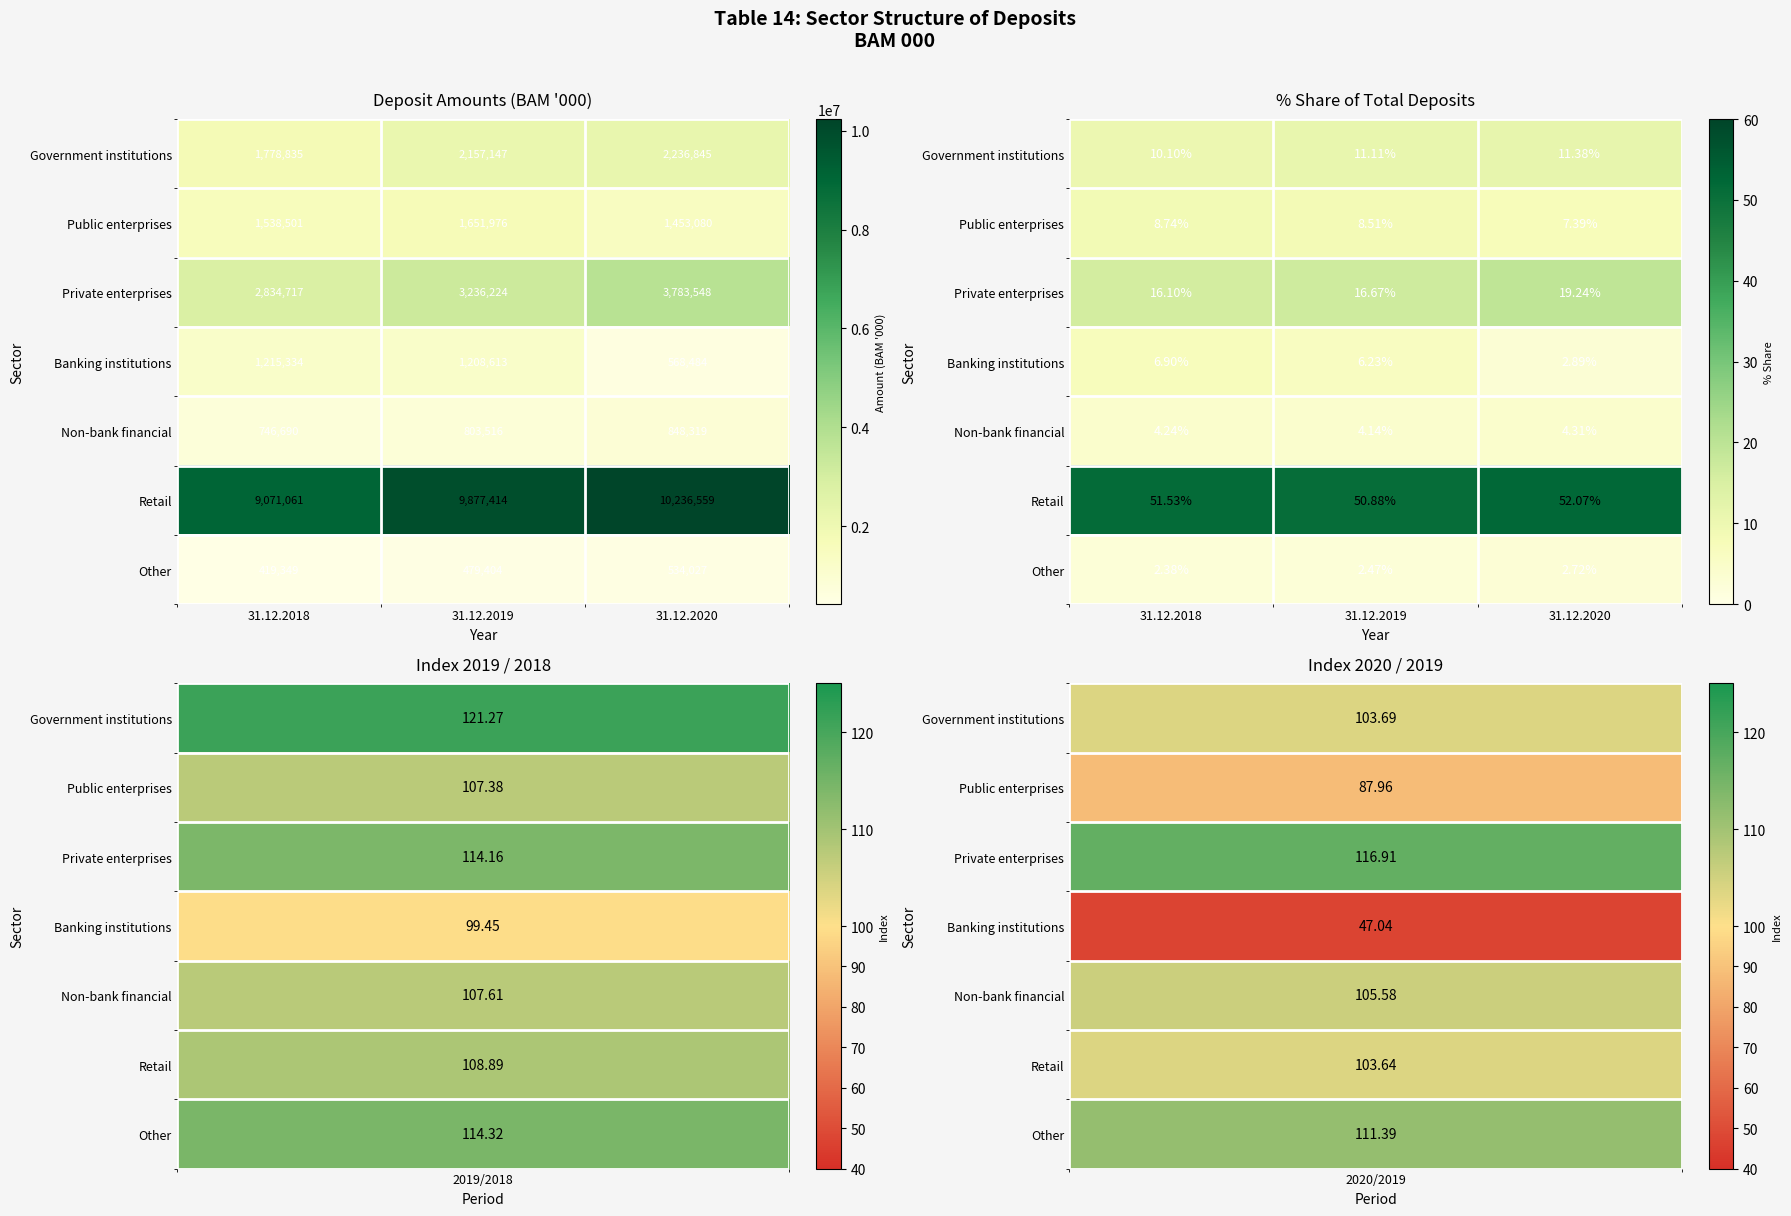

What is the sum of the Banking institutions values at 31.12.2018 and 31.12.2019?

13.1